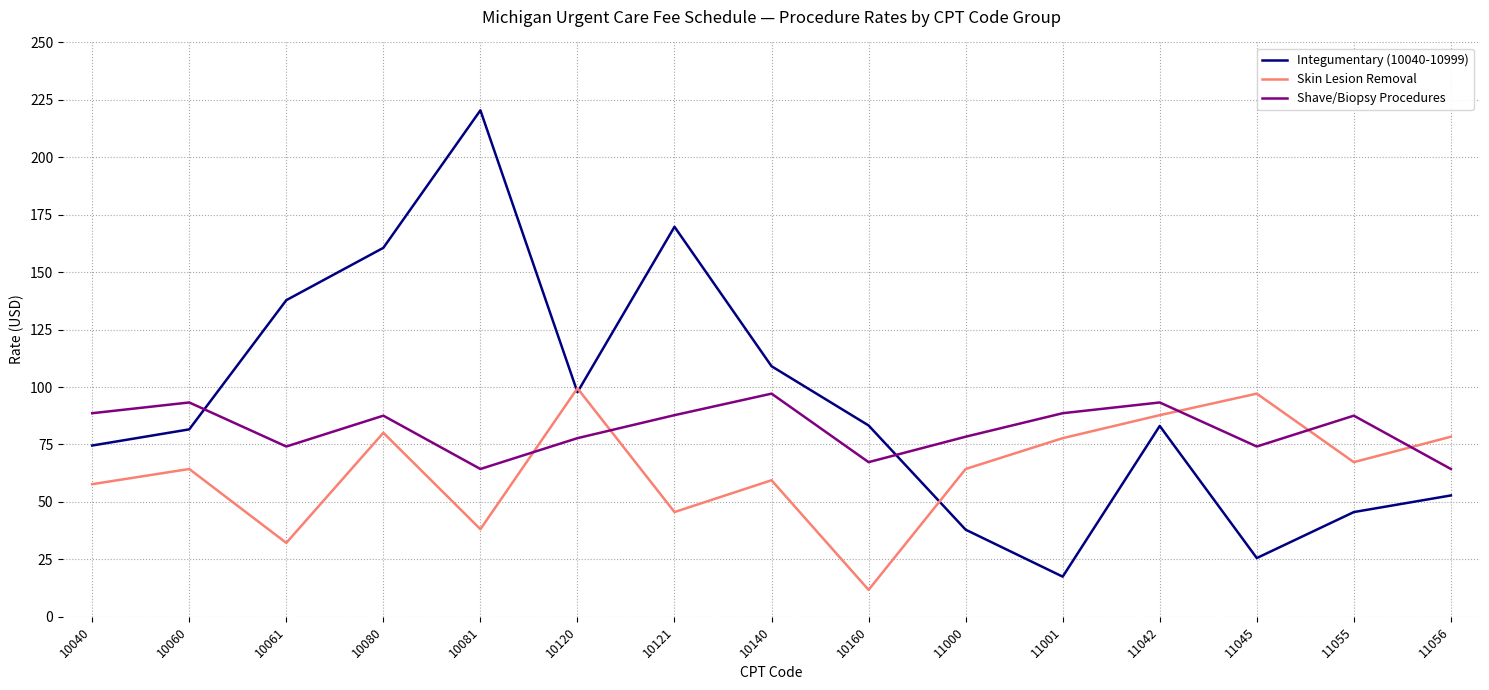

After their last crossing, which series has the higher values: Shave/Biopsy Procedures or Skin Lesion Removal?

Skin Lesion Removal